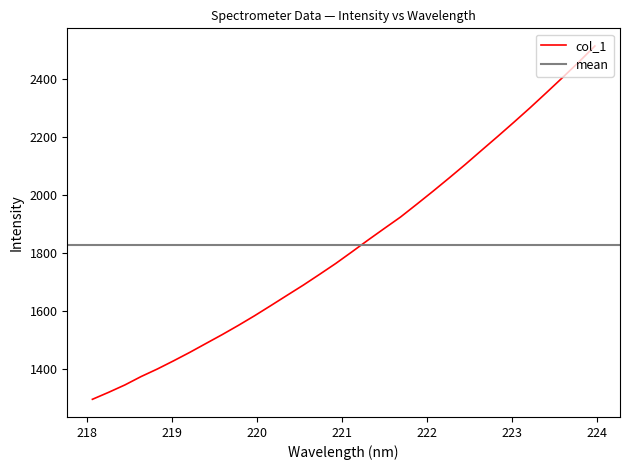

Reading right to left, what are all the values shown in this chart?

2512.6	2456.9	2403.6	2351.3	2299.7	2249.8	2200.8	2152.7	2104.2	2057.4	2011.5	1966.8	1922.7	1883.3	1843.5	1802.6	1762.5	1724.9	1687.9	1652.8	1617.4	1582.5	1549.2	1517.3	1486.7	1456.0	1426.8	1398.6	1372.6	1343.6	1318.3	1294.2